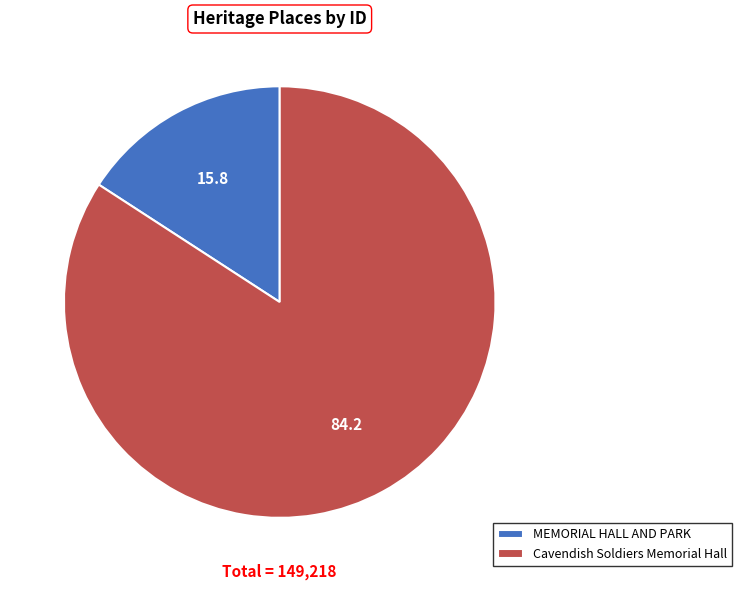

How many slices are in this pie chart?

2